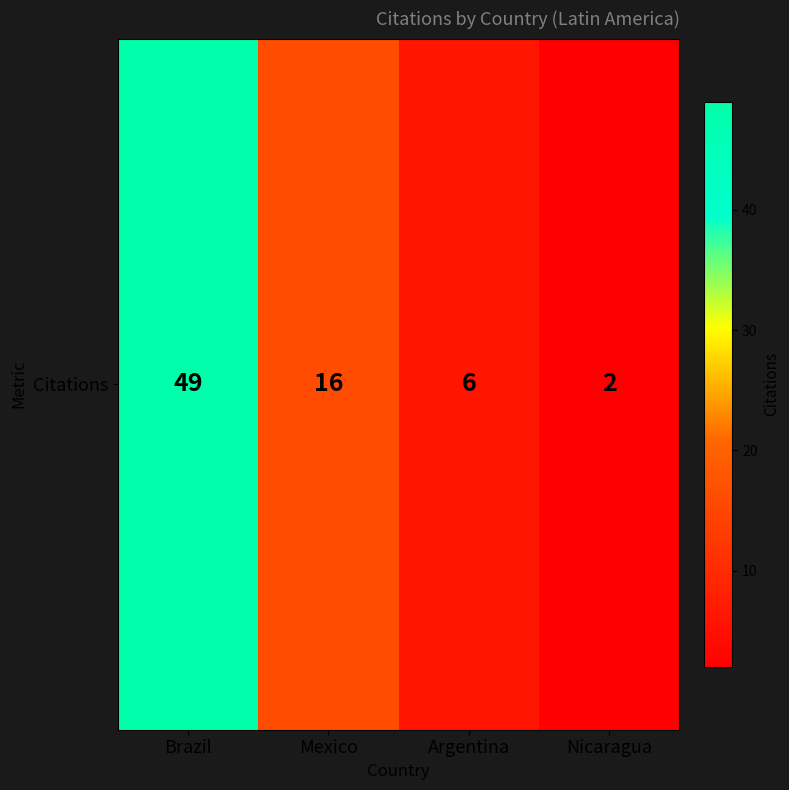

Where is the data nearest to the value 25?

Mexico